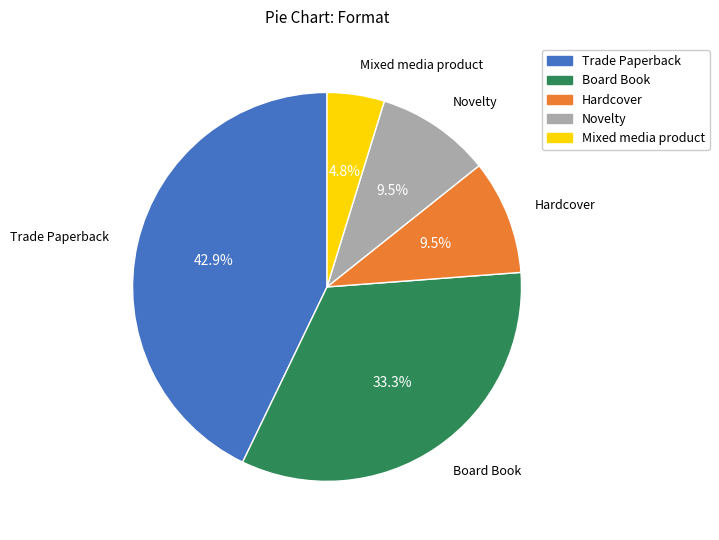

Count the number of slices in the pie.

5